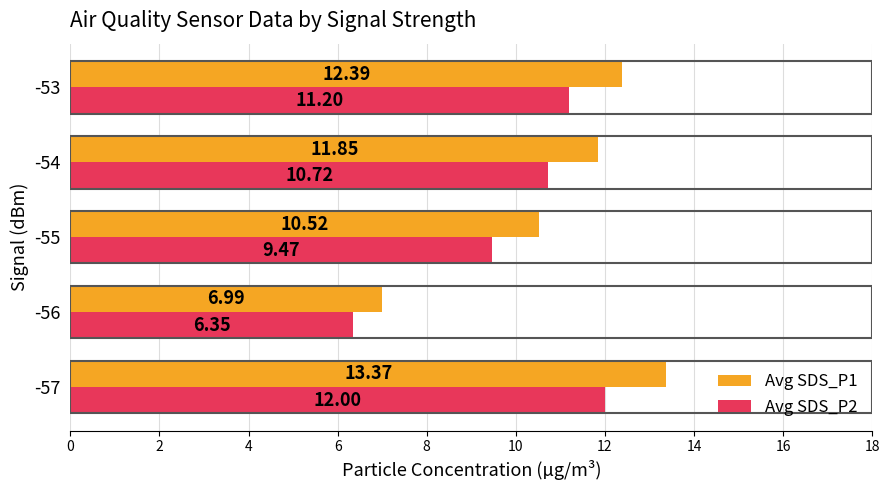

Is the value of Avg SDS_P1 at -55 greater than the value of Avg SDS_P2 at -53?

No